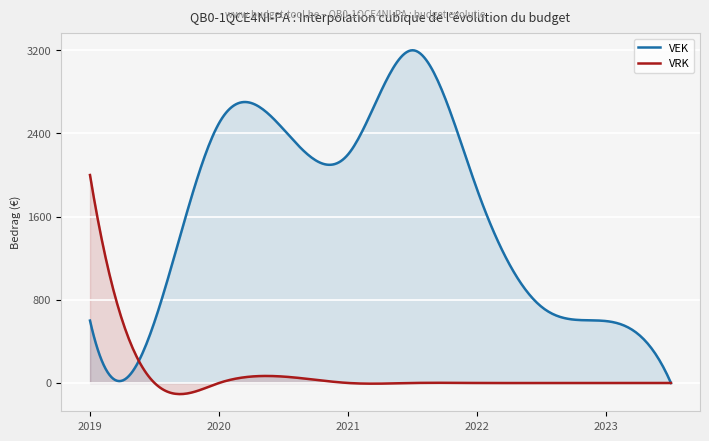

The value of VRK at 2023 uitvoering is -706. True or false?

False